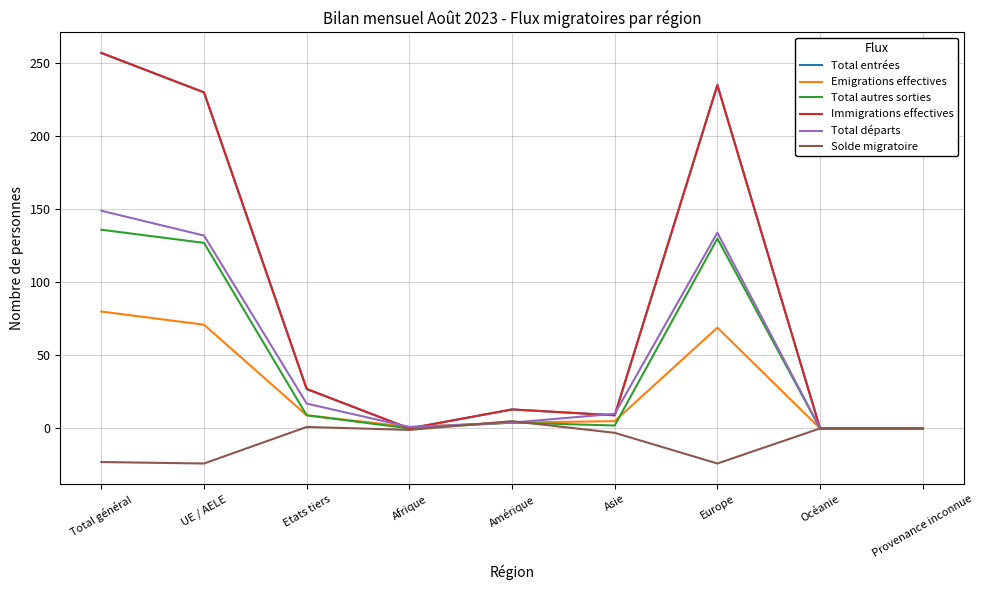

At which category does the chart reach its peak across all series?

Total général